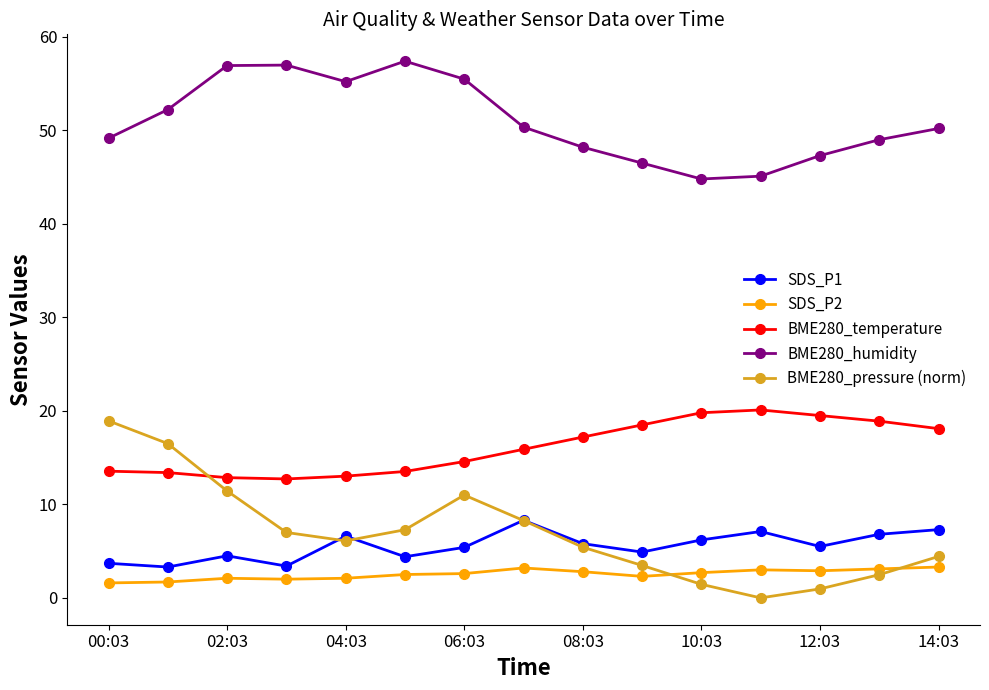

In SDS_P2, how many points are higher than both neighbors (excluding endpoints)?

3